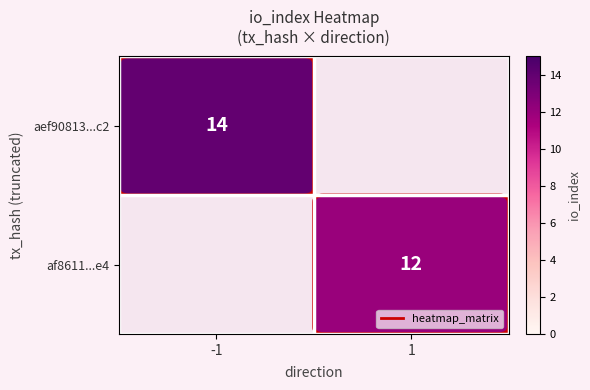

What is the highest value of the aef90813...c2 series?

14.0